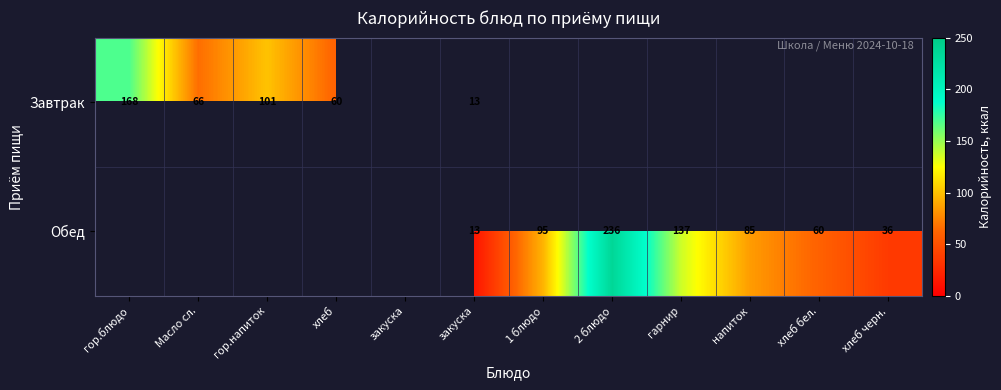

How many values in Обед are above zero?

7